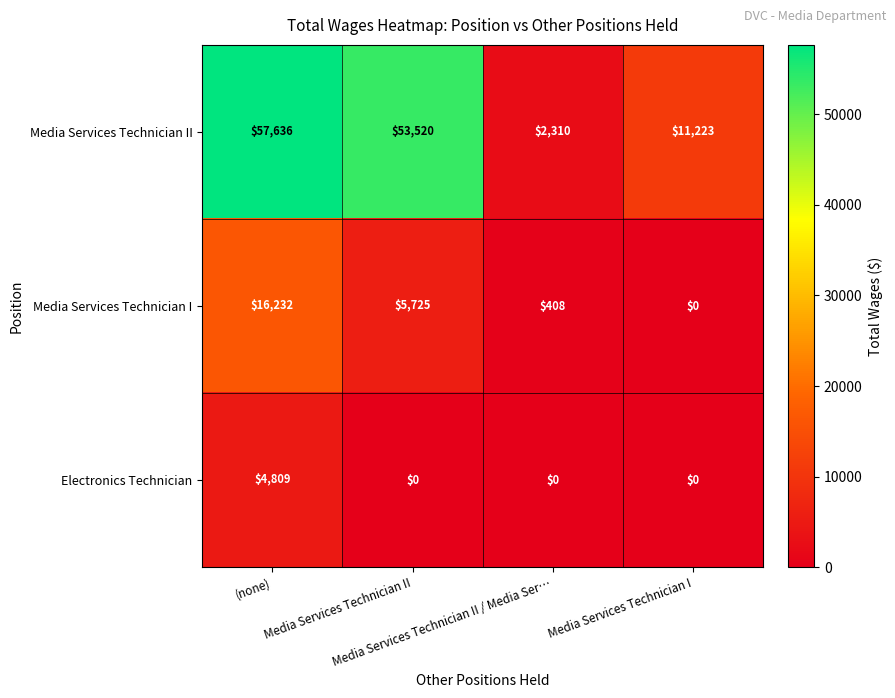

Count the Electronics Technician values in the range 0 to 4809.

4